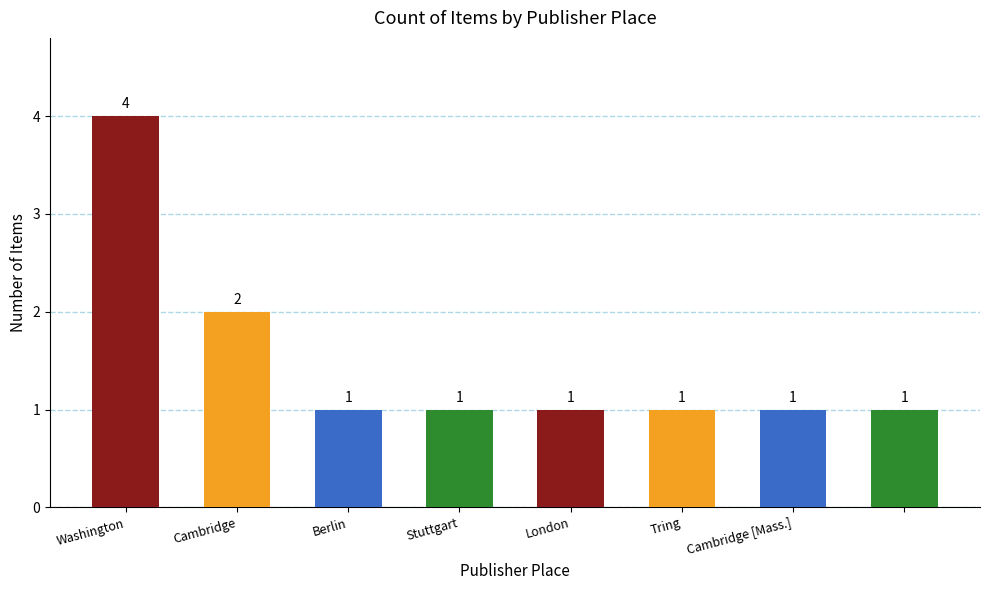

How many values are between 1 and 2?

7